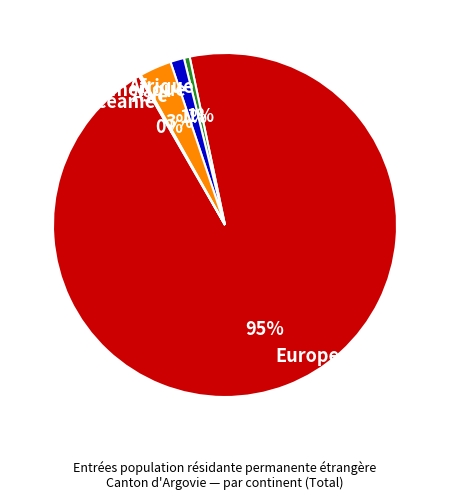

Does any single category account for the majority?

Yes